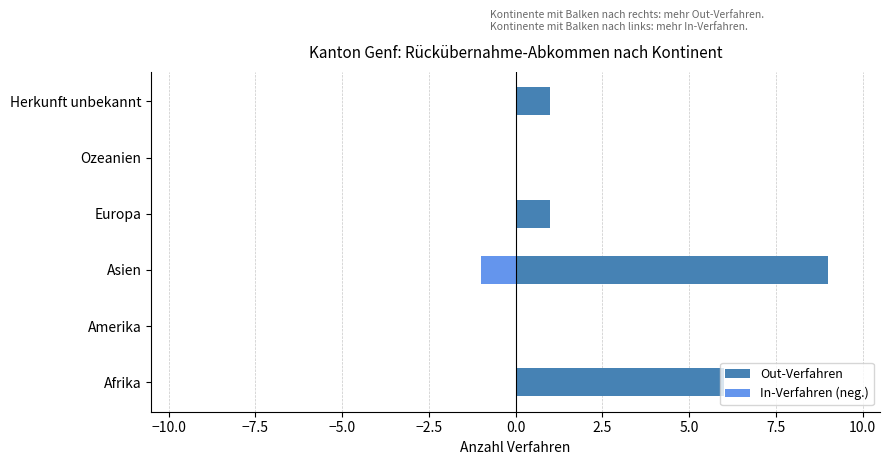

Is it true that In-Verfahren (neg.) equals 1 at Ozeanien?

False